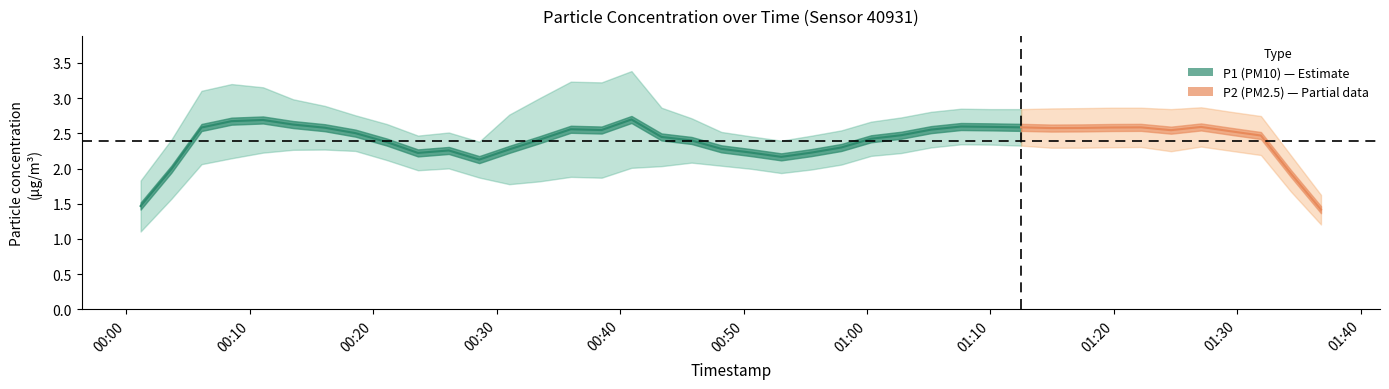

How many data points in P1 are less than 2?

1